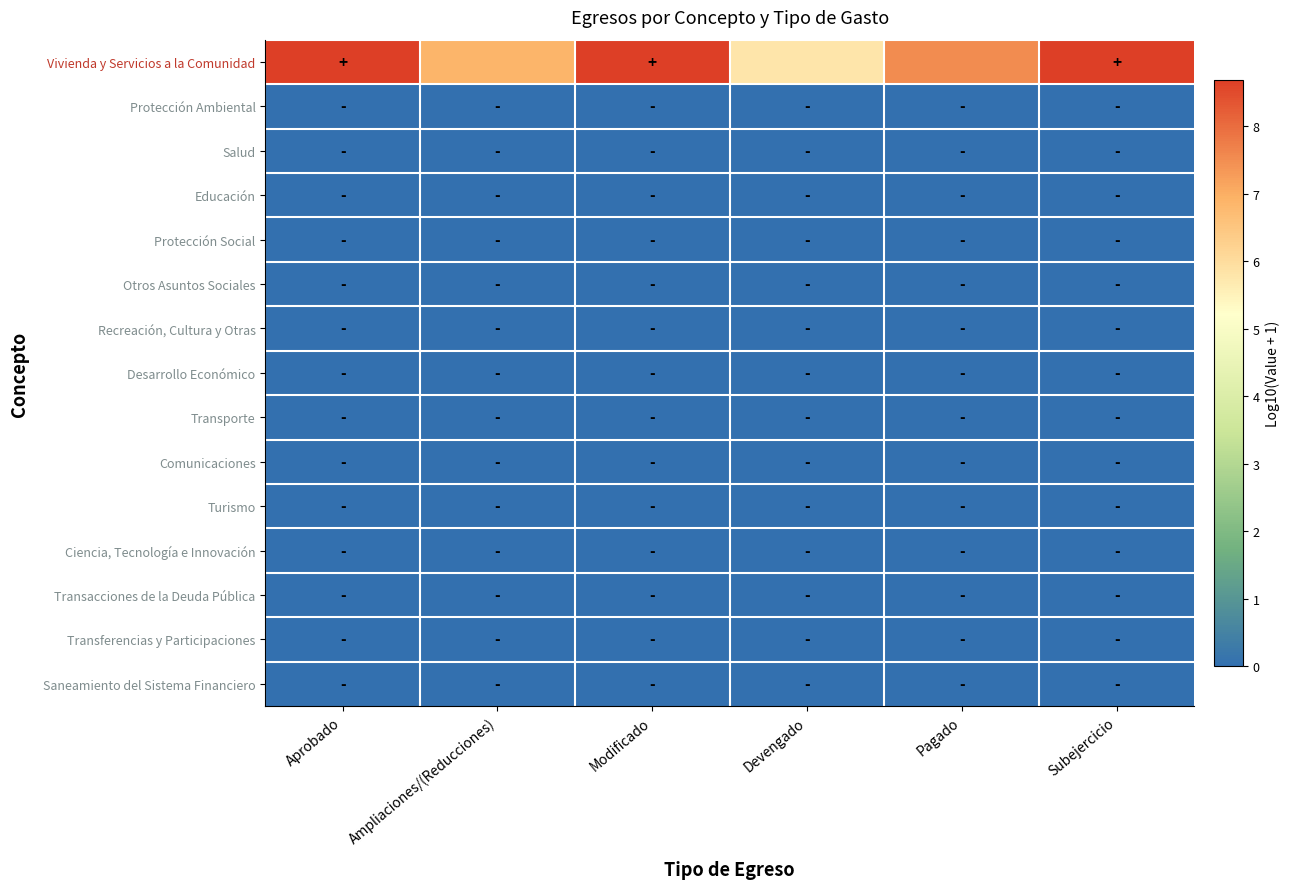

What is the greatest value displayed?

8.7